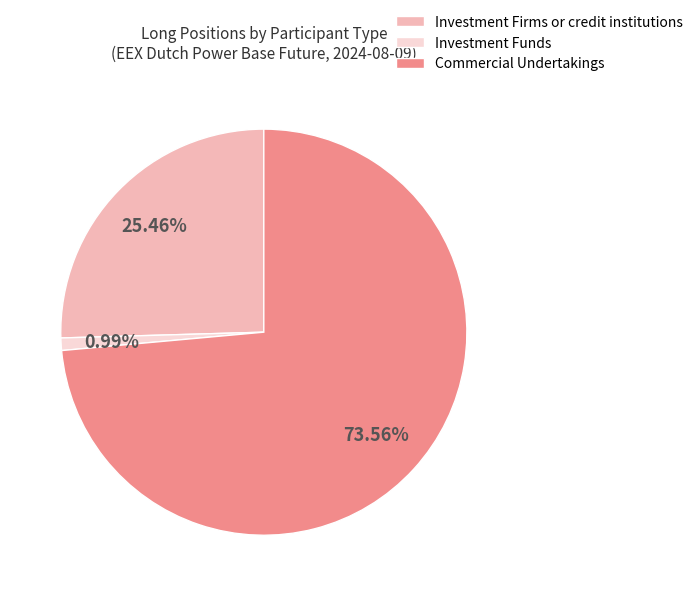

How many slices are in this pie chart?

3